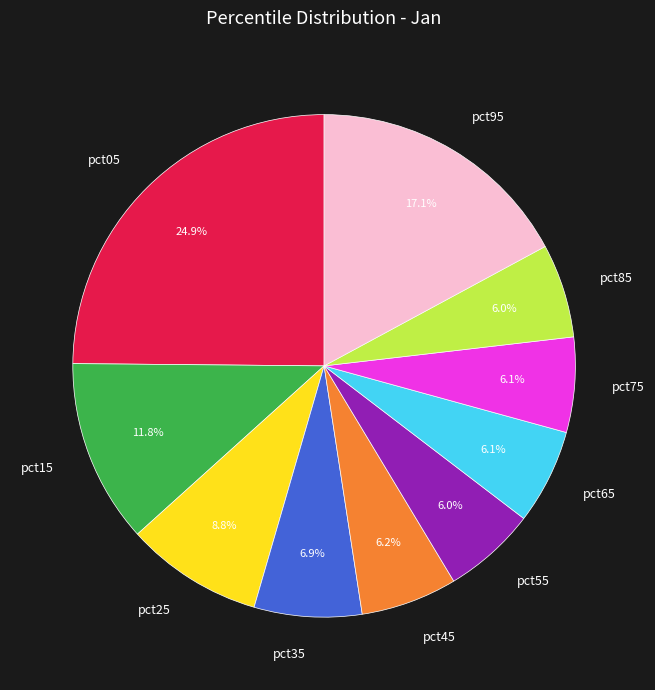

Combined, what portion of the pie is pct65 and pct45?

12.3%